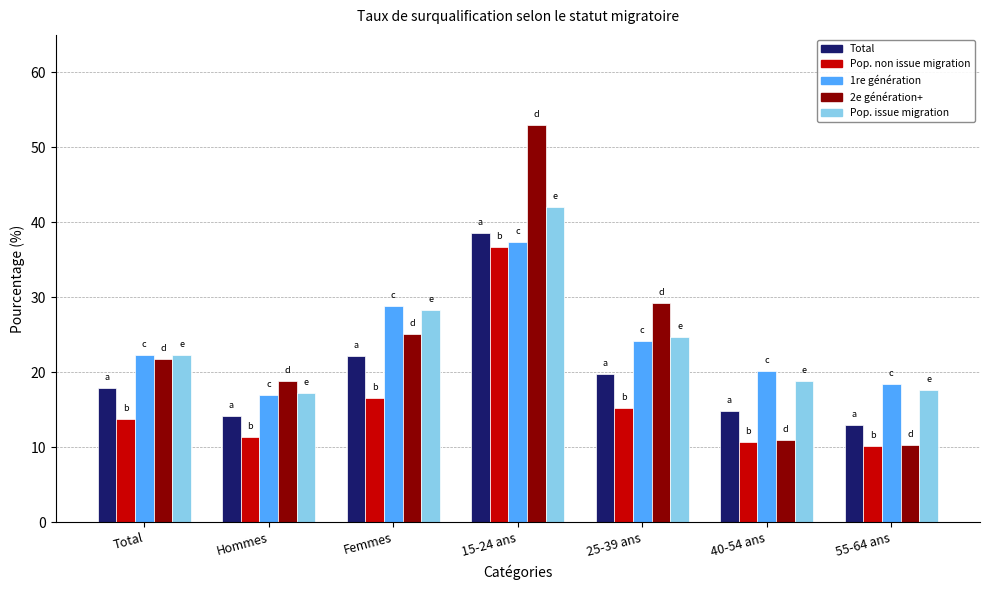

Which series has the largest range (max minus min)?

2e génération+